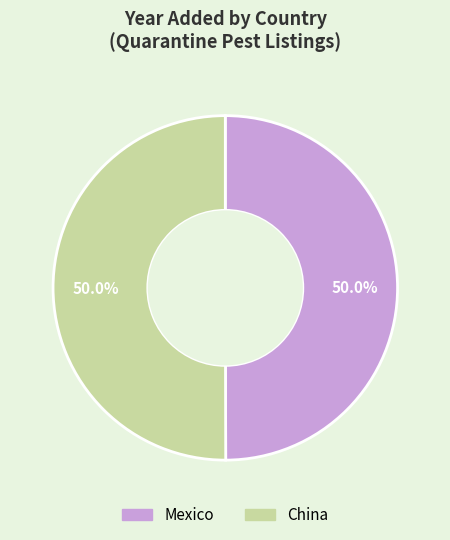

True or false: Mexico accounts for 60% of the total.

False